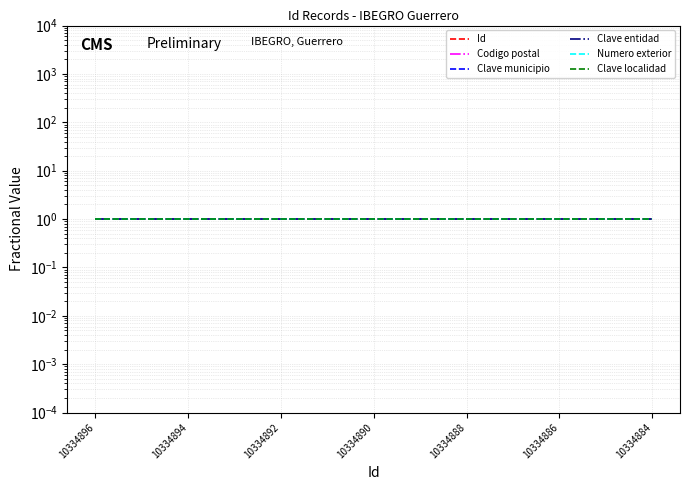

What is the minimum value for Codigo postal?

1.0